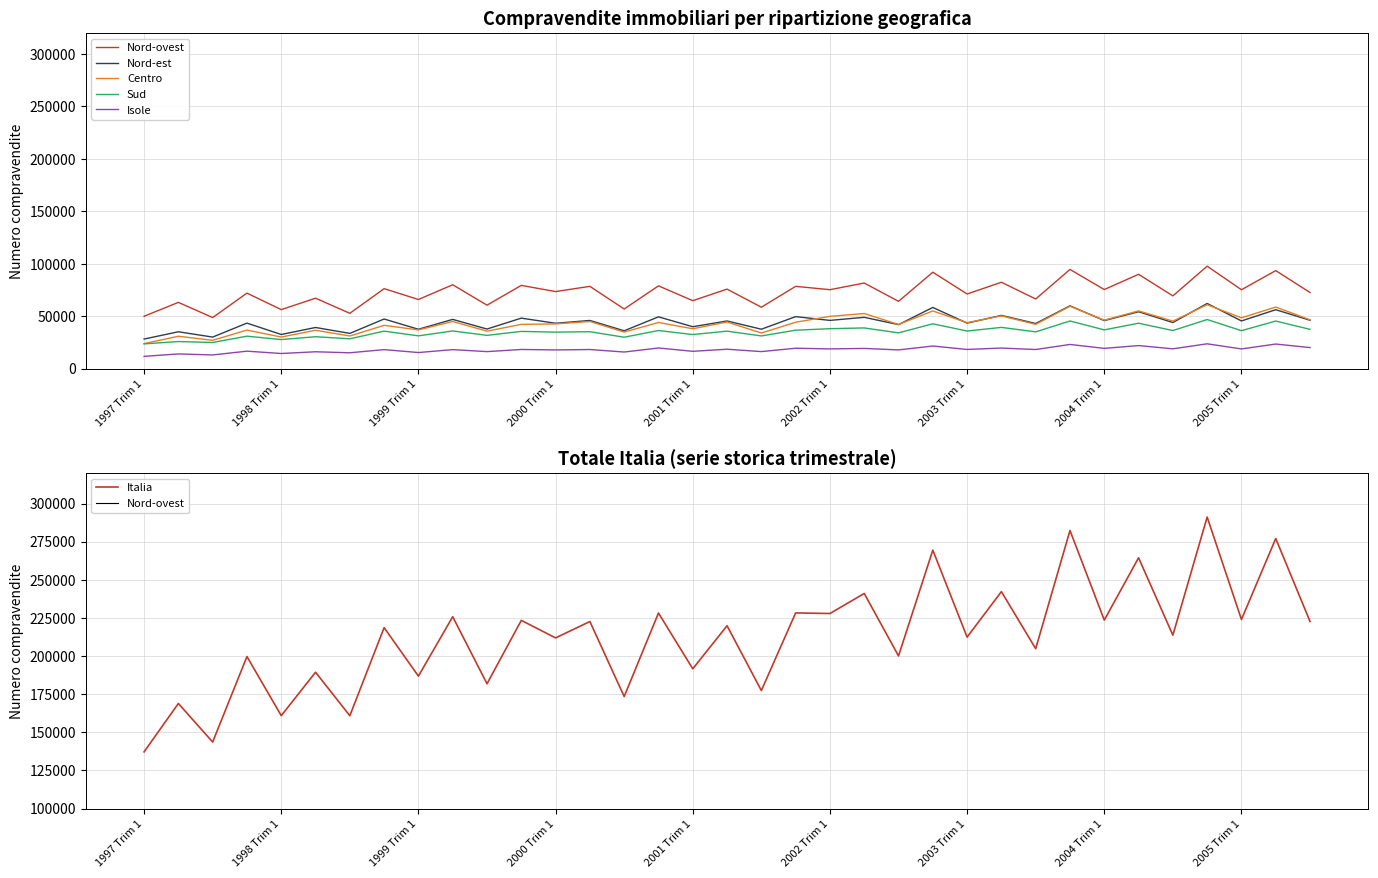

True or false: Isole and Sud cross at least once.

False